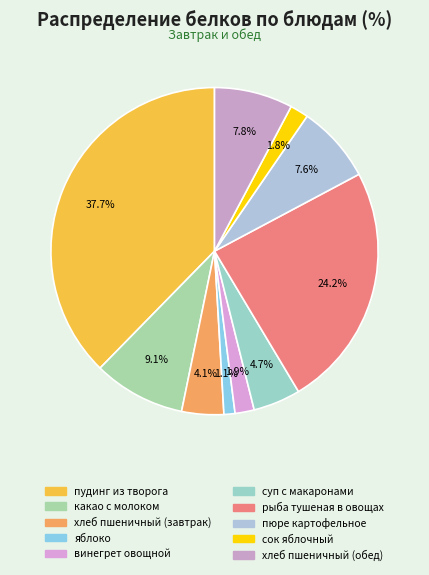

Count the number of slices in the pie.

10